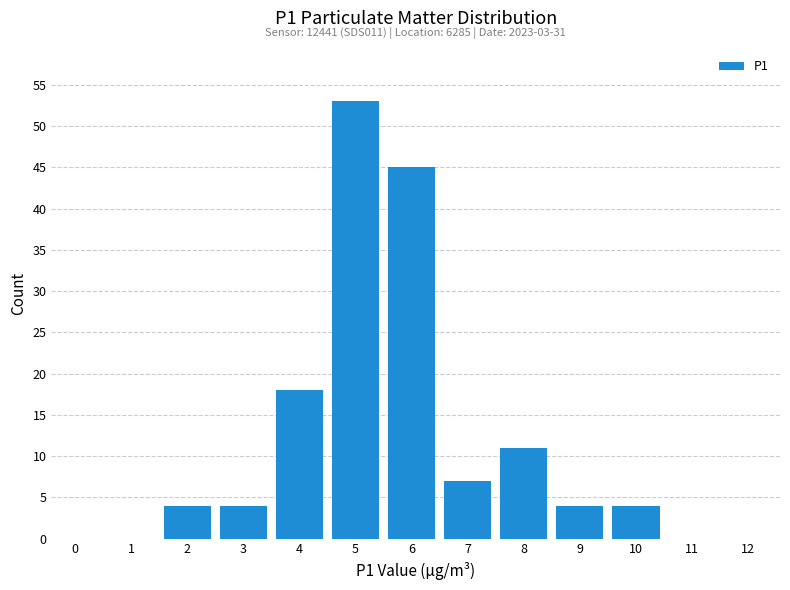

Reading left to right, list all the values displayed in this chart.

0=0	1=0	2=4	3=4	4=18	5=53	6=45	7=7	8=11	9=4	10=4	11=0	12=0